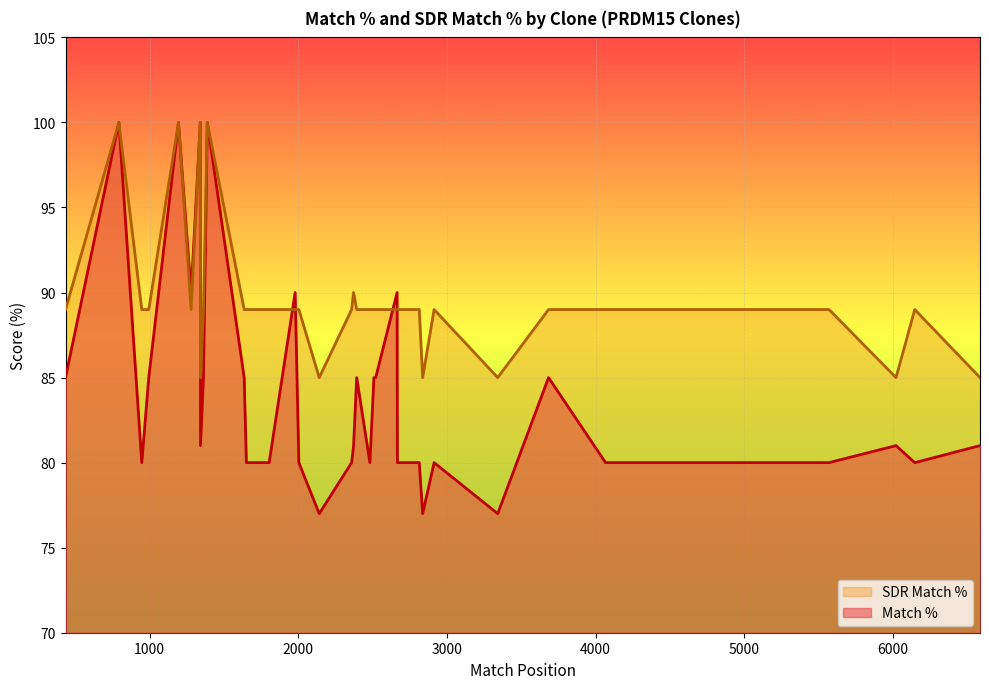

Rank the series at TRCN0000318370 from highest to lowest value.

SDR Match %, Match %